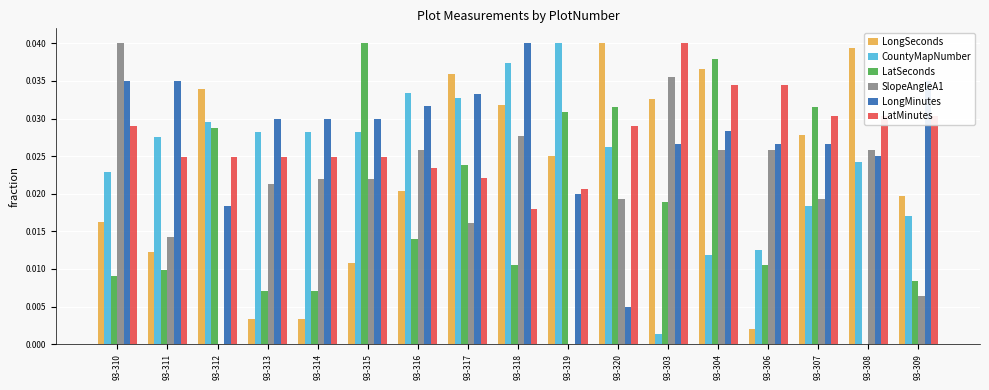

Which series changed the most between 93-311 and 93-303?

CountyMapNumber